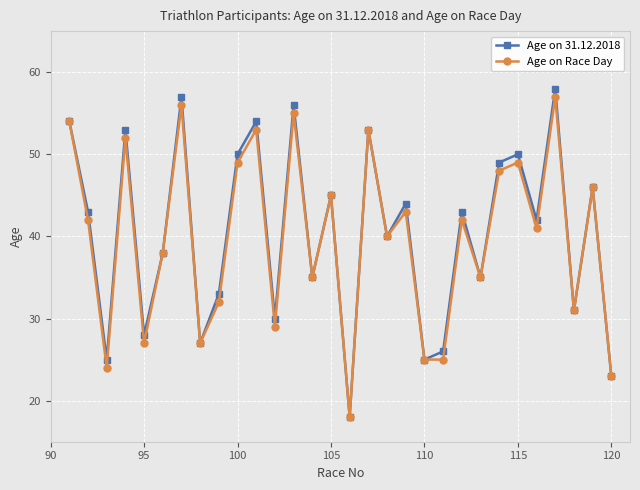

Which series has the widest spread of values?

Age on 31.12.2018